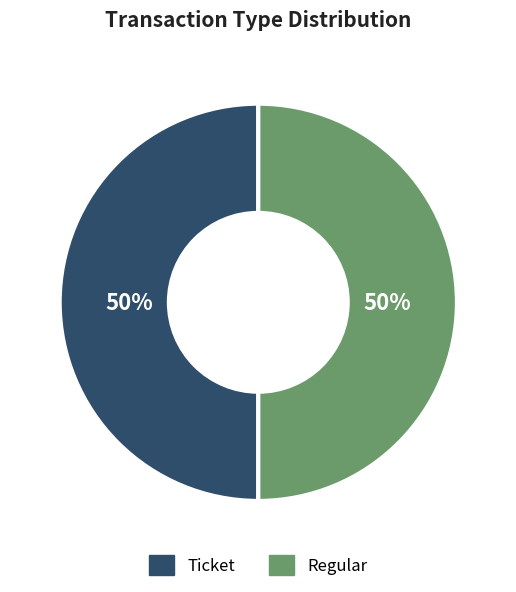

What is the ratio of the value at Ticket to the value at Regular?

1.0